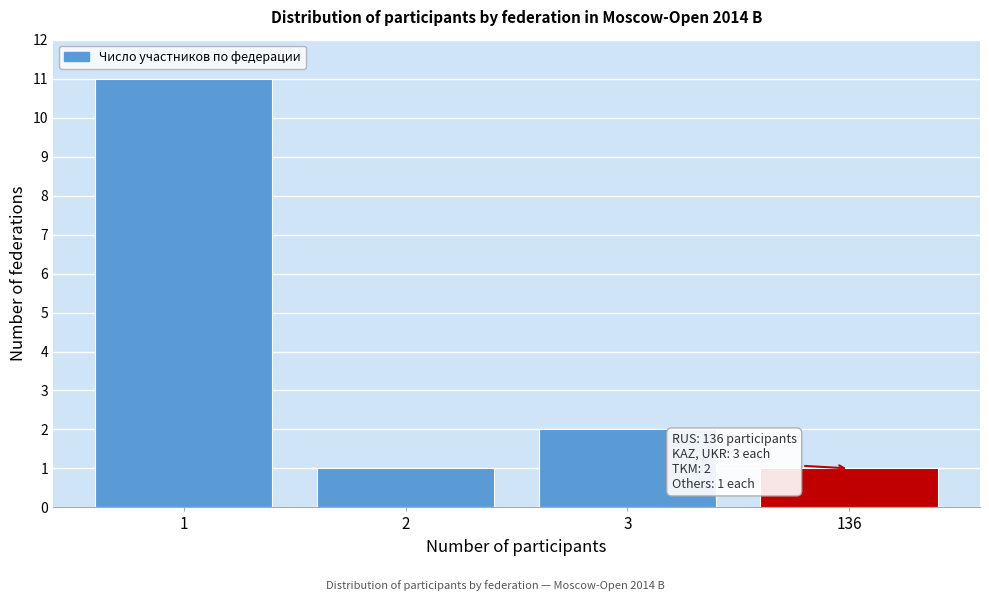

Reading left to right, list all the values displayed in this chart.

11	1	2	1